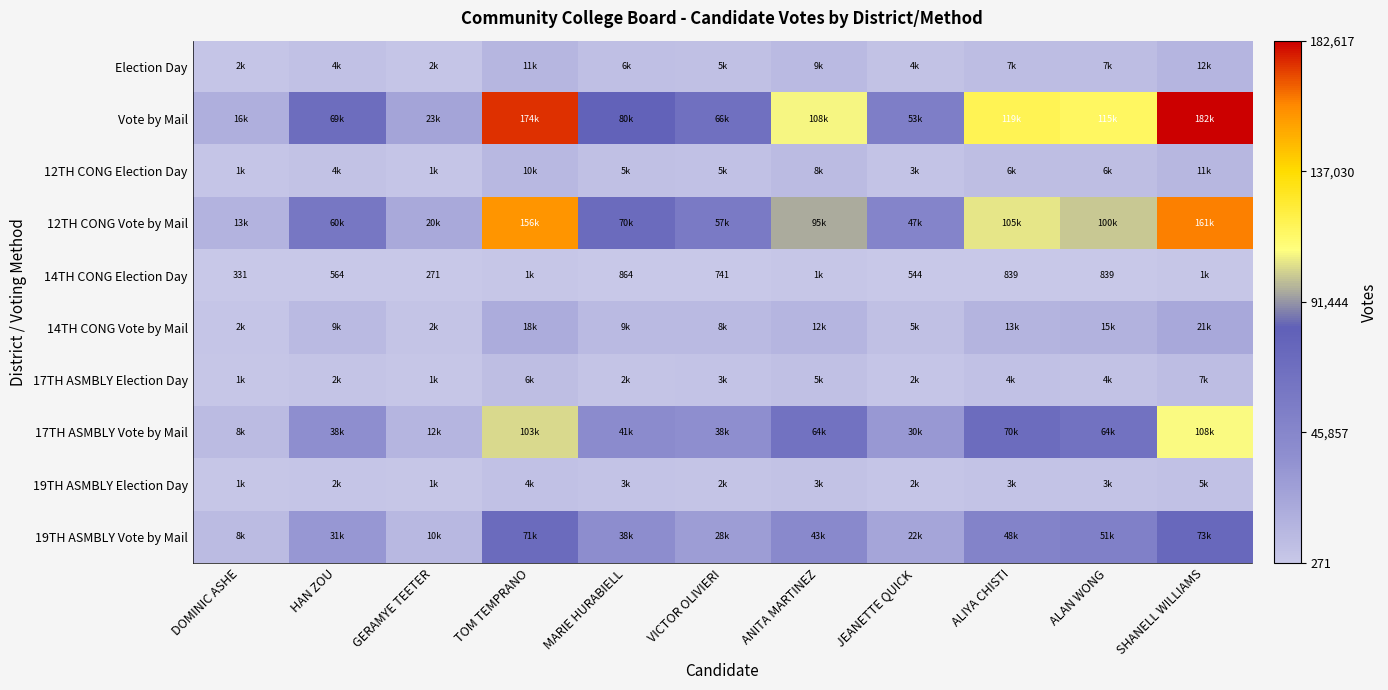

Which label corresponds to the largest value in the chart?

SHANELL WILLIAMS